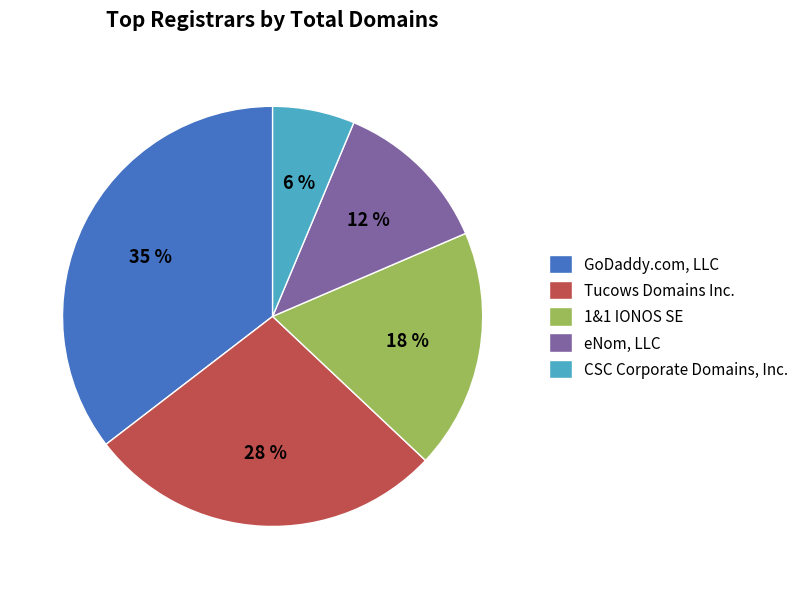

To the nearest percent, what portion does eNom, LLC represent?

12%